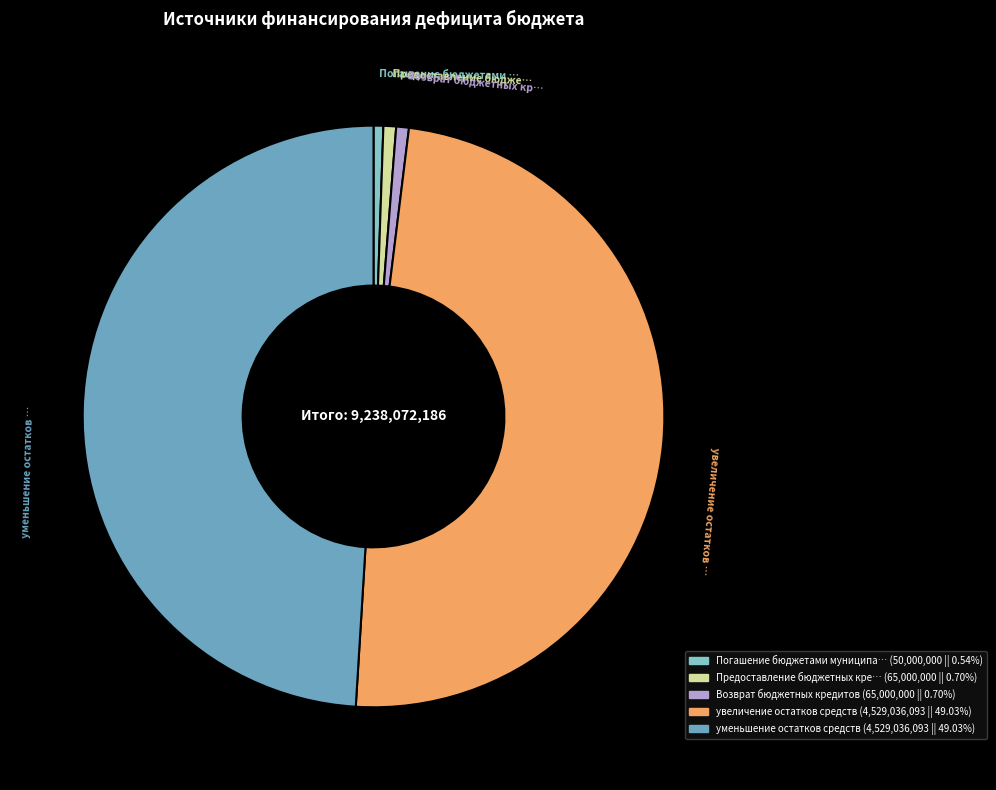

Does any single category account for the majority?

No